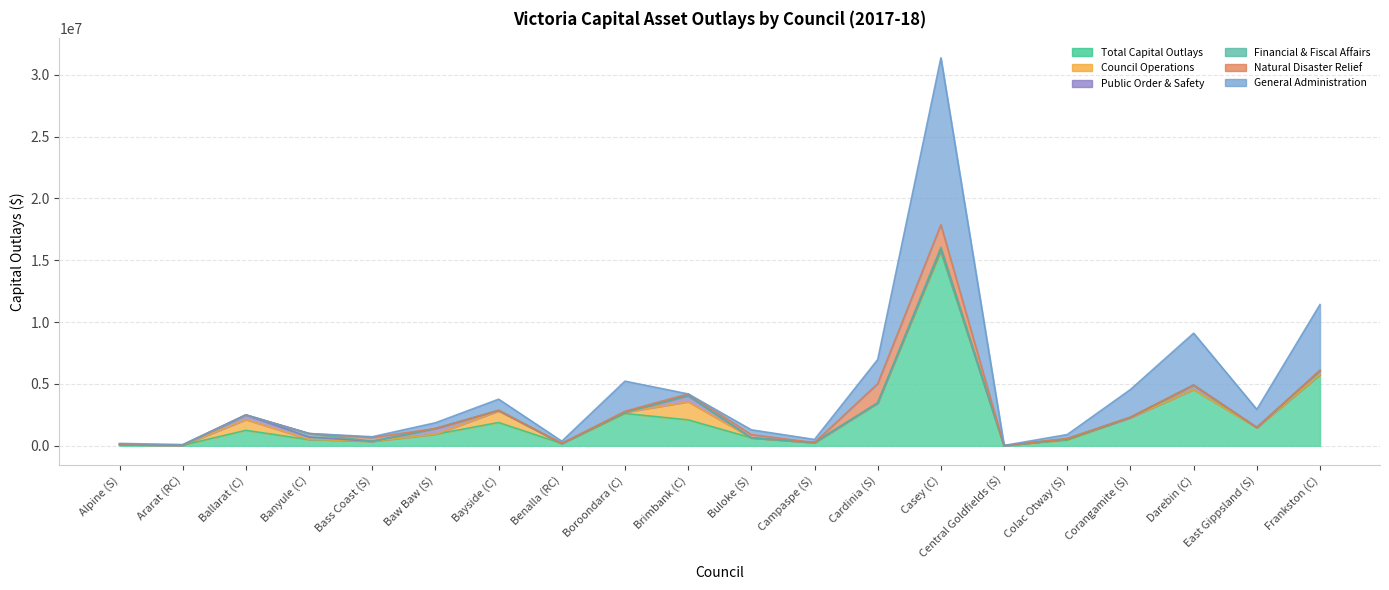

What position from the right is Frankston (C)?

1